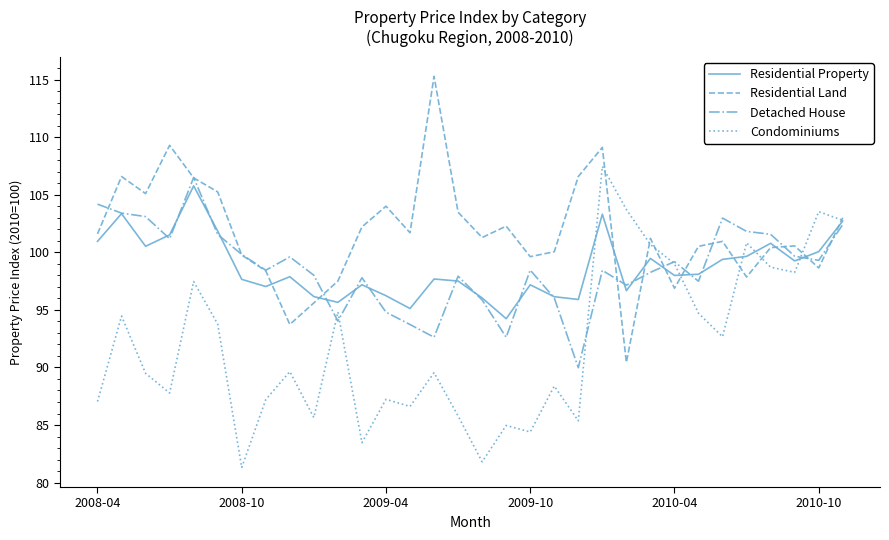

What is the sum of all Condominiums values?

2948.6